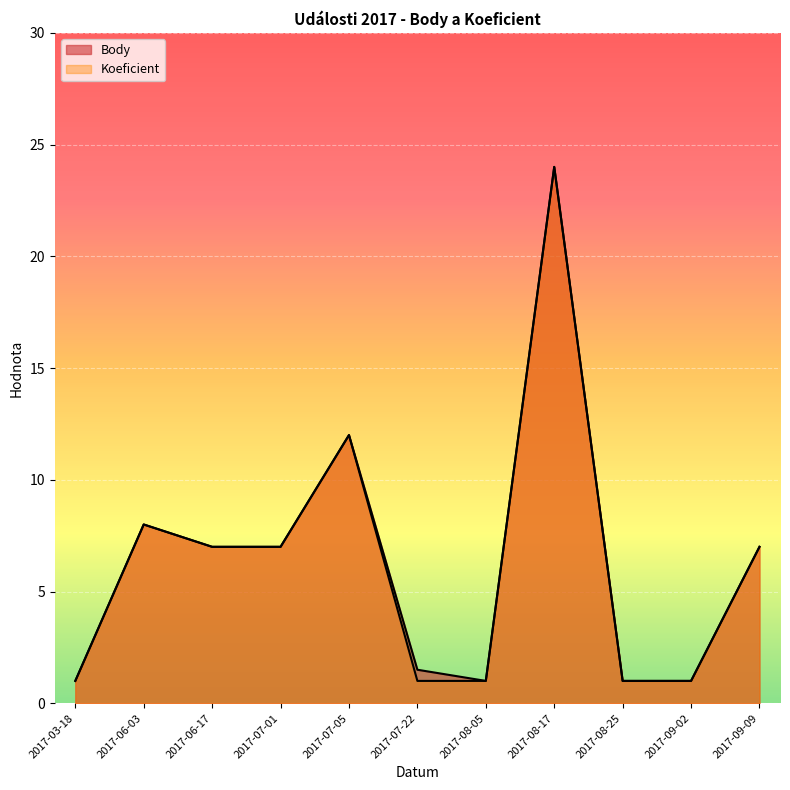

At how many categories does at least one series exceed 15?

1